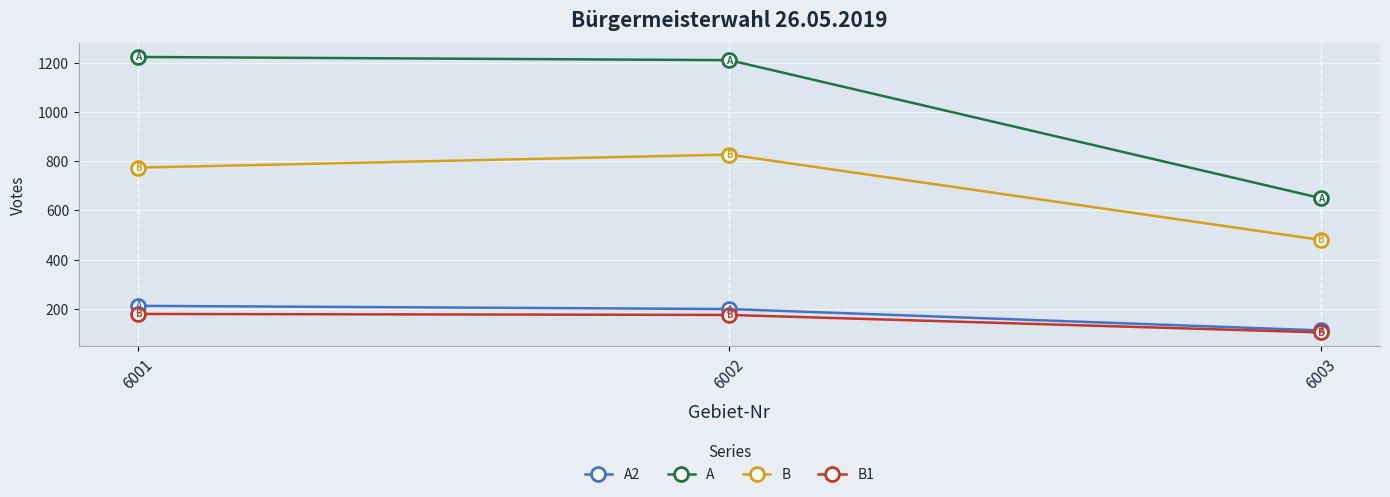

At which label is A2 closest to 162?

6002